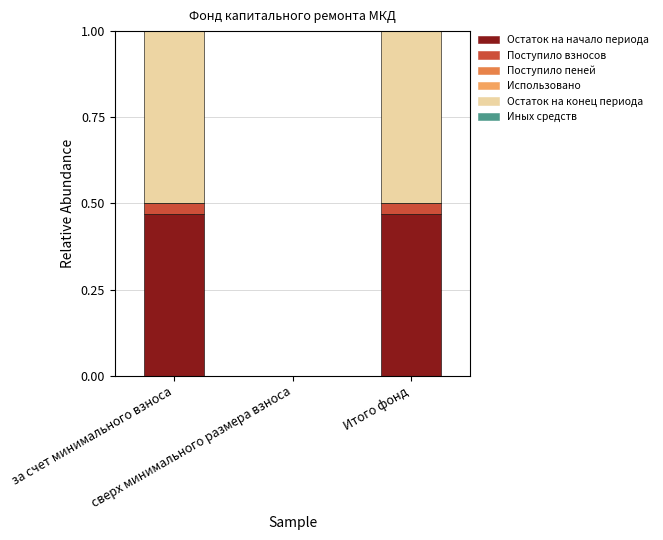

What is the sum of all Остаток на начало периода values?

0.9